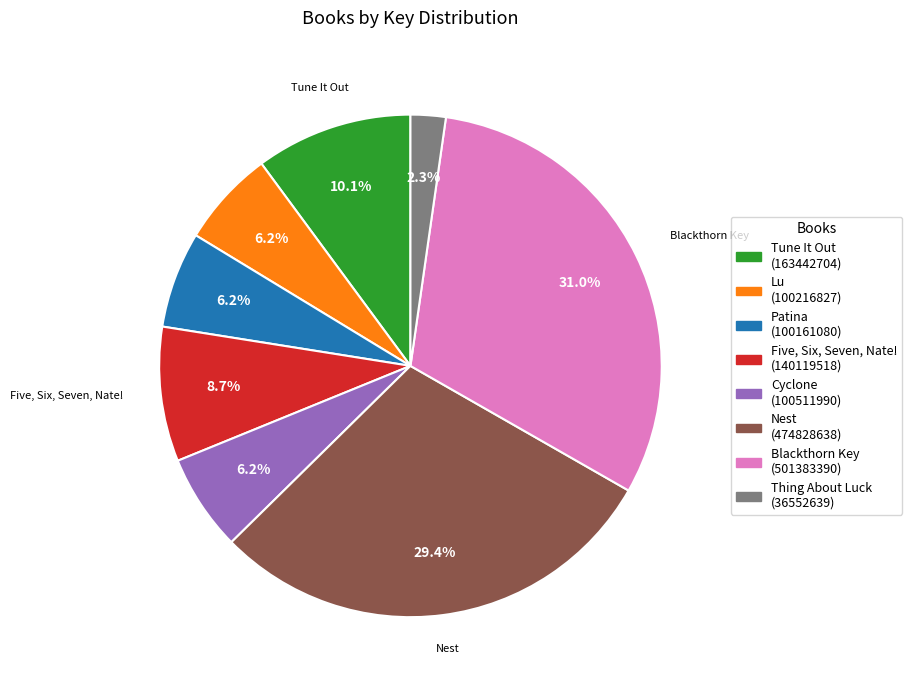

To the nearest percent, what percentage of the pie is Blackthorn Key?

31%